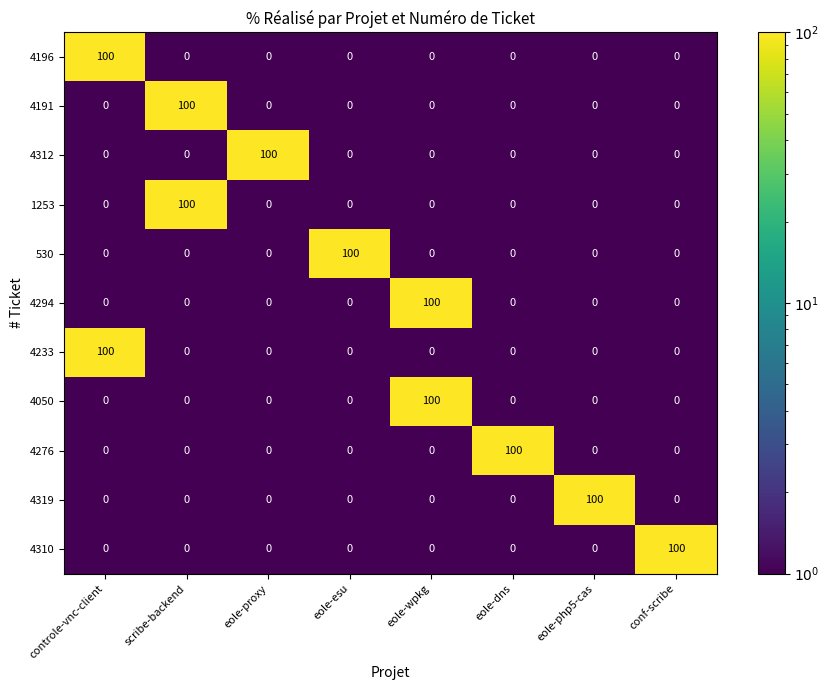

At how many categories does at least one series exceed 78?

8